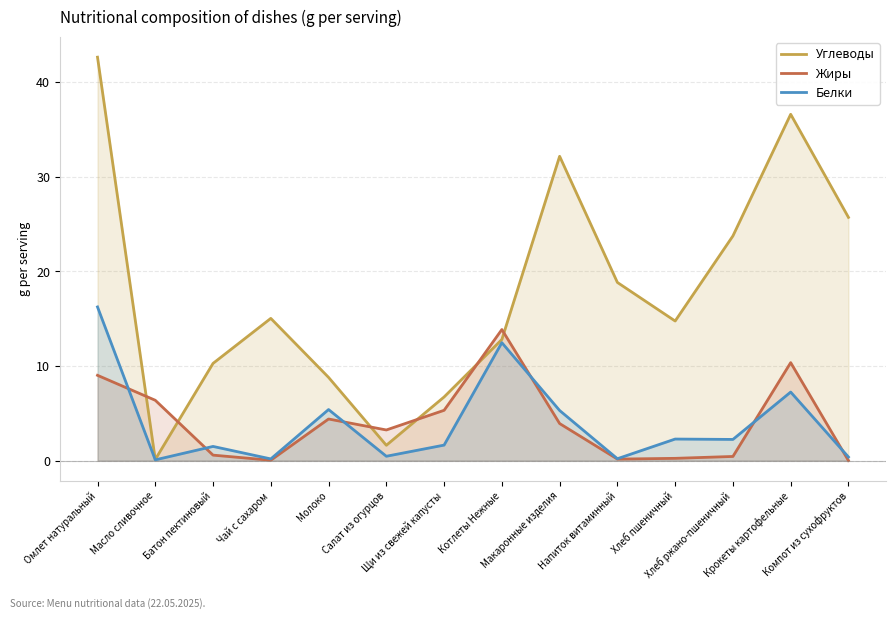

What is the highest value of the Жиры series?

13.9